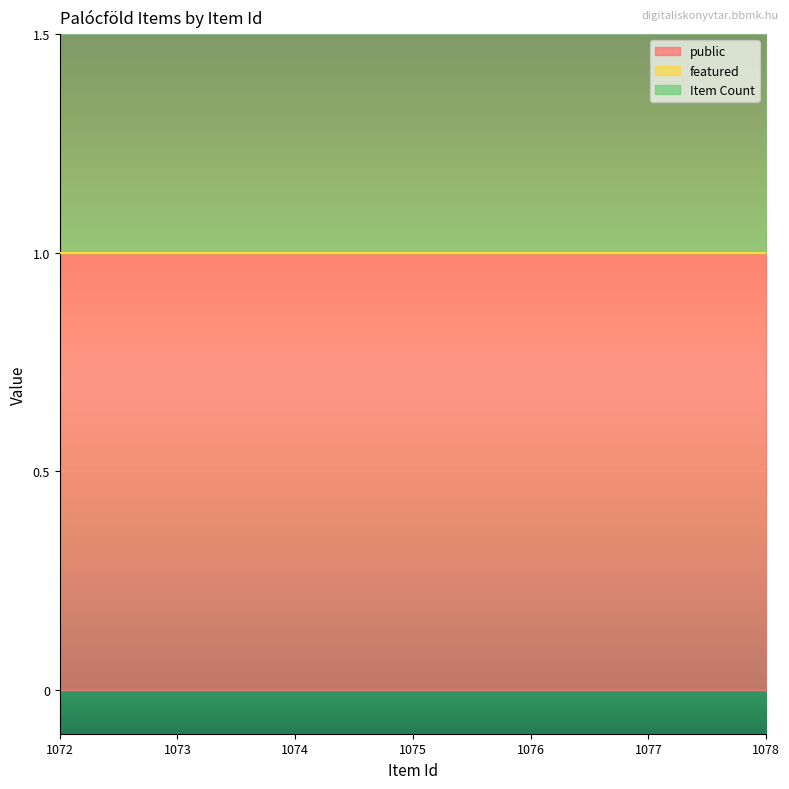

How many lines are shown in the chart?

3